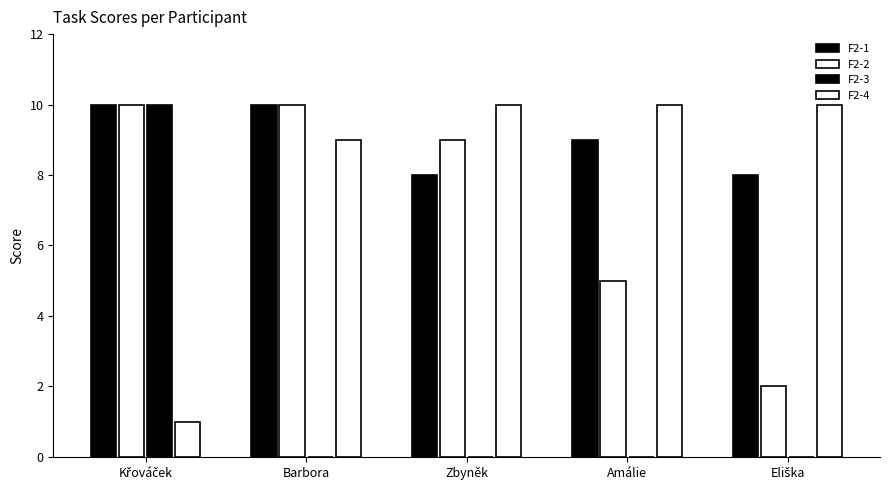

What is the value of the F2-2 bar at the 2nd from the left?

10